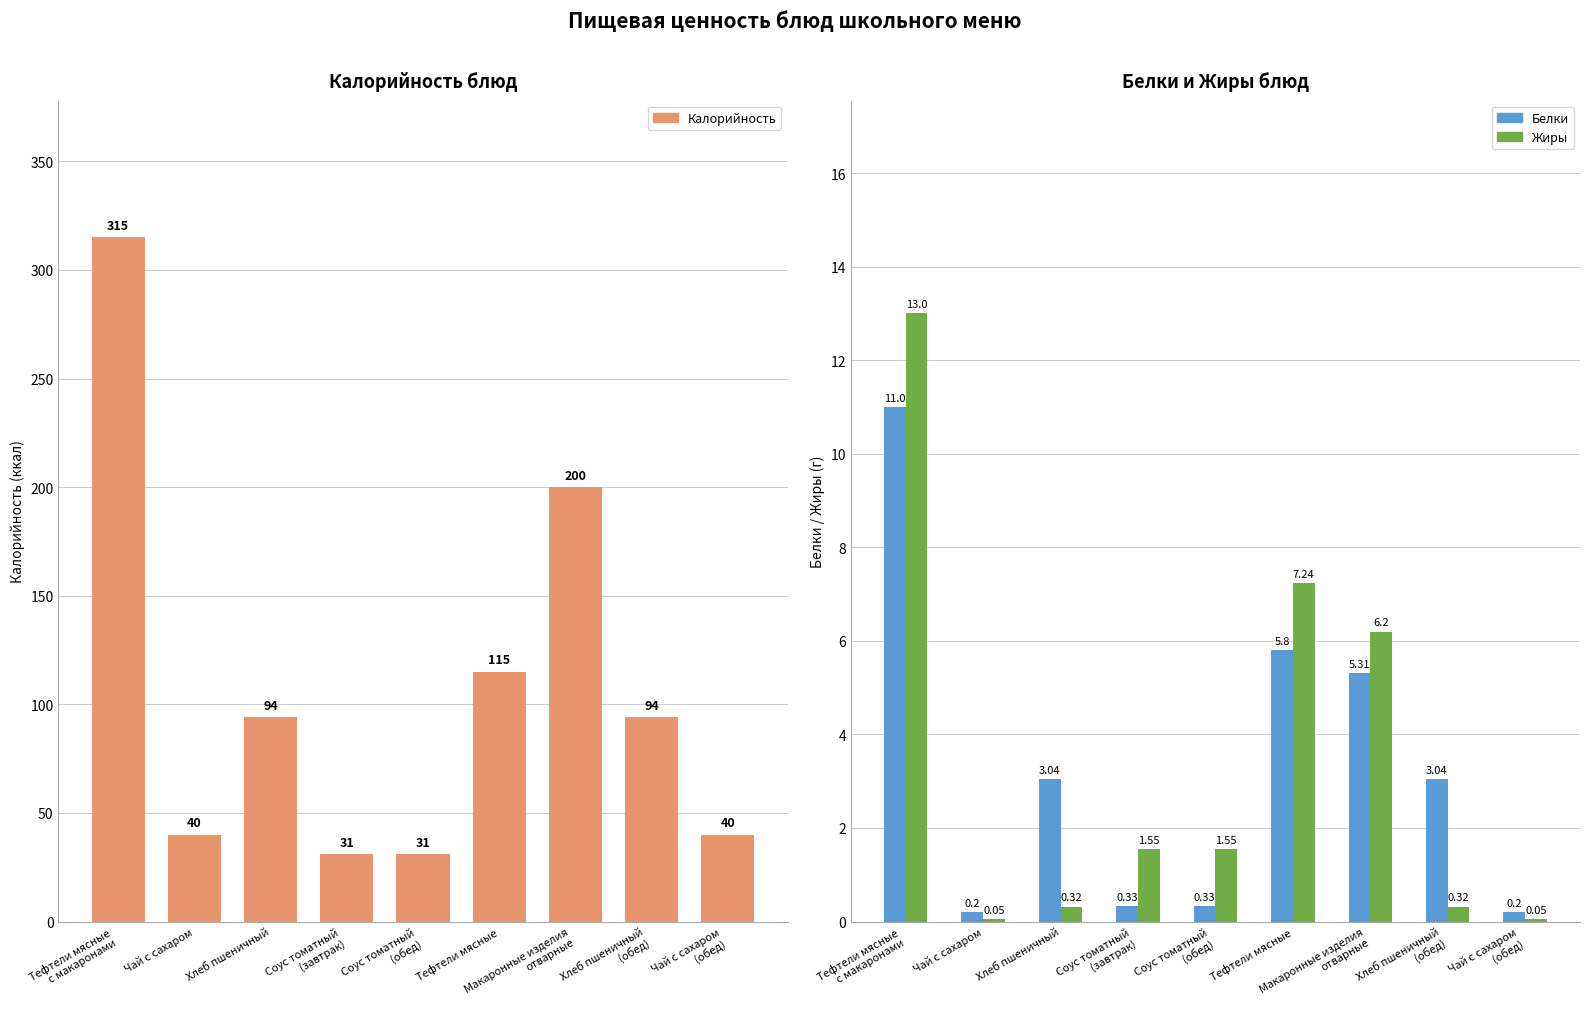

What is the label of the 5th bar from the left?

Соус томатный
(обед)